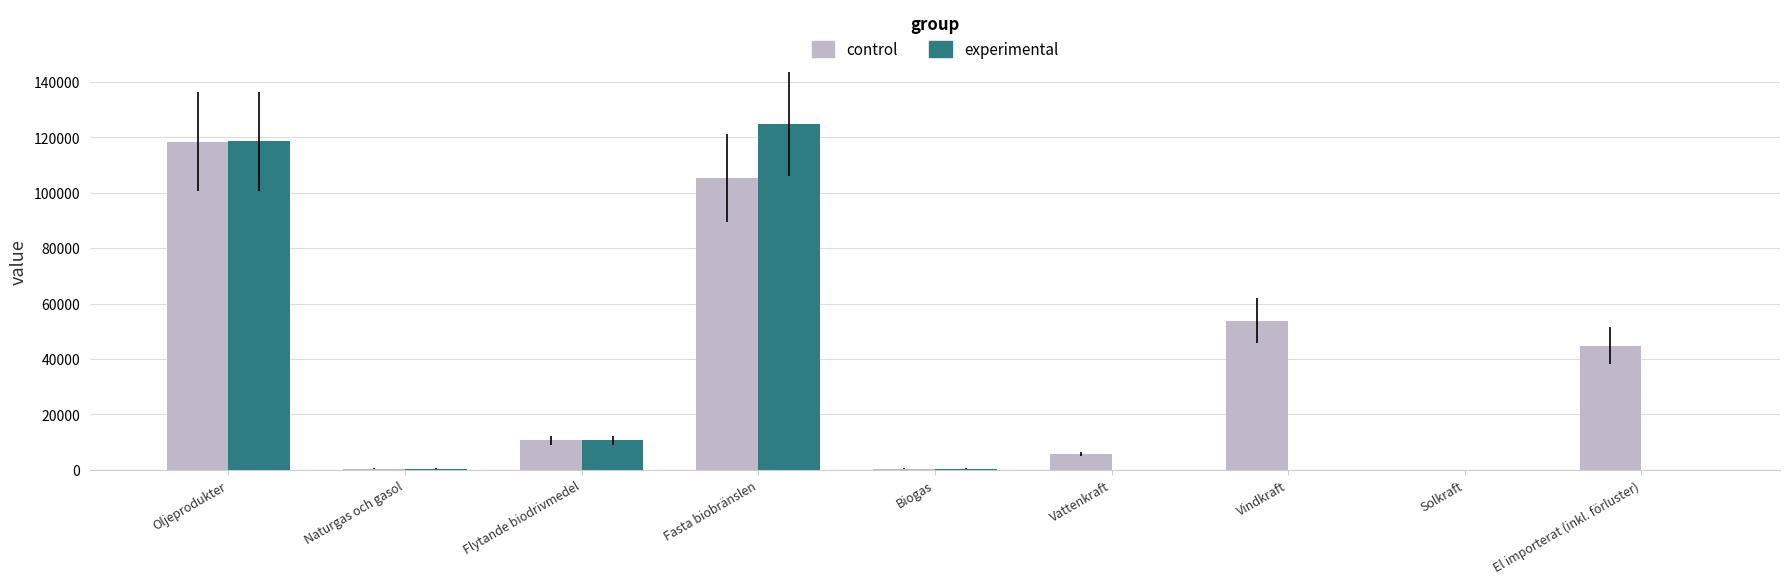

What is the total value across all series at Flytande biodrivmedel?

21246.0